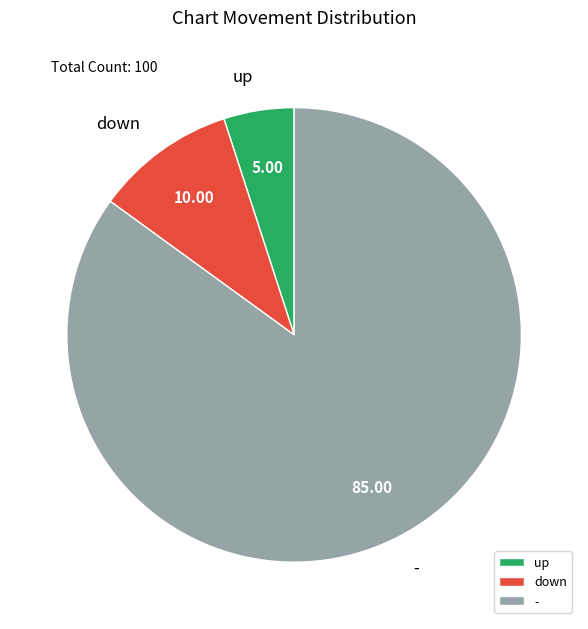

Does any single category account for the majority?

Yes